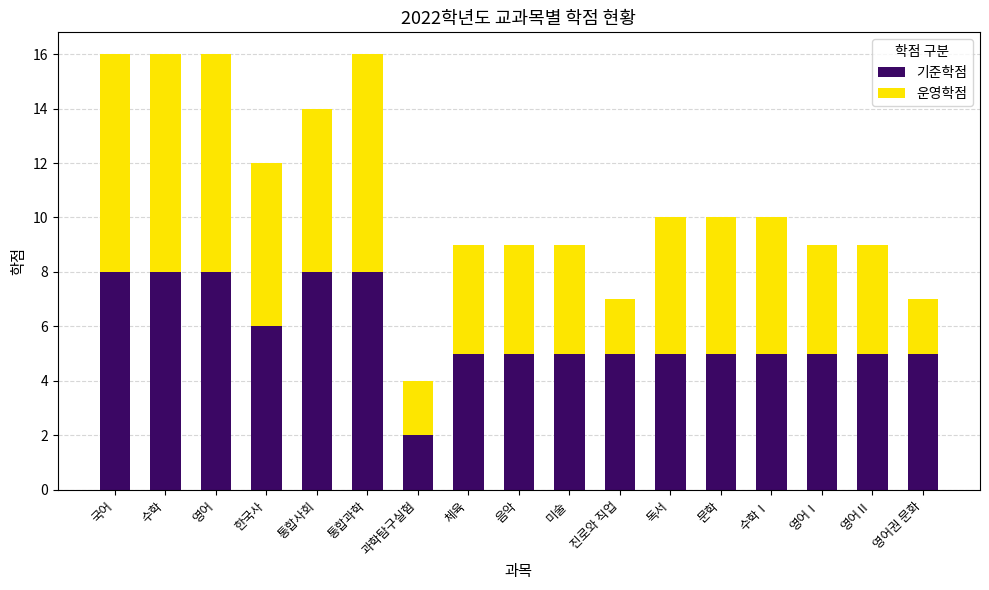

What is the difference between the maximum and second lowest values in the 기준학점 series?

3